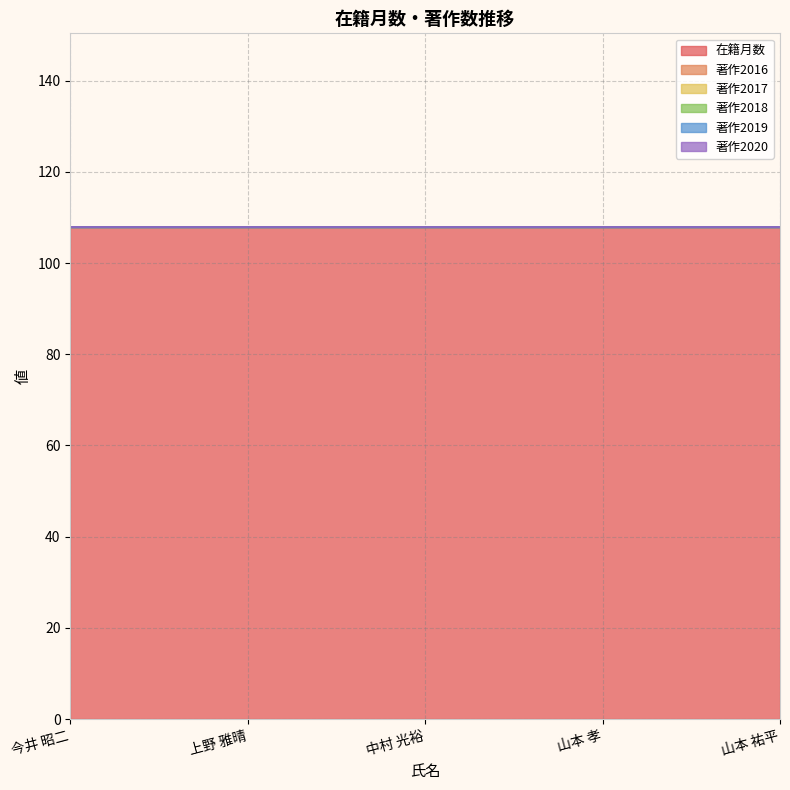

Where is 著作2016 nearest to the value 0?

今井 昭二